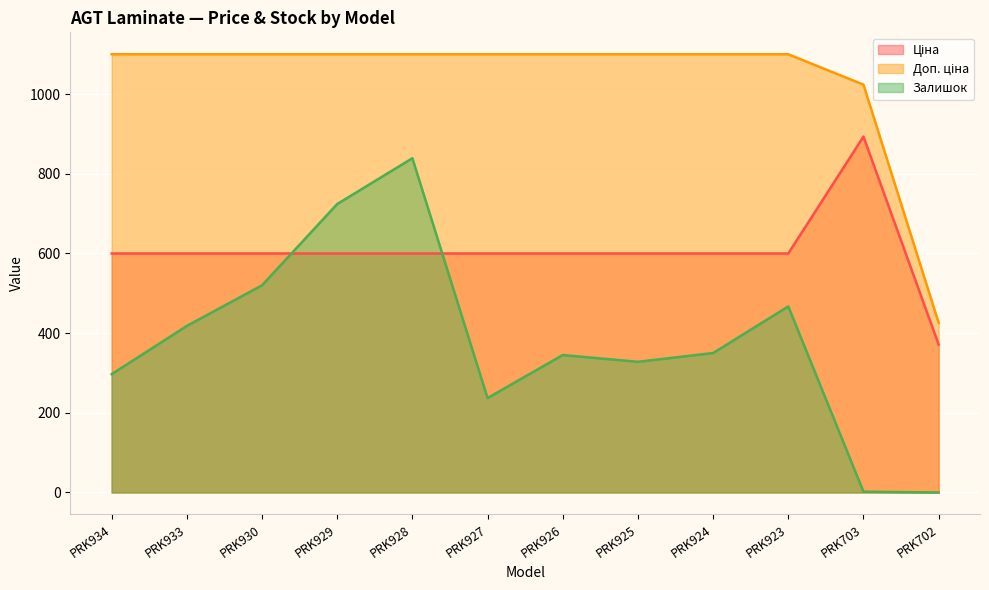

What is the difference between the maximum and minimum values in the Доп. ціна series?

674.0